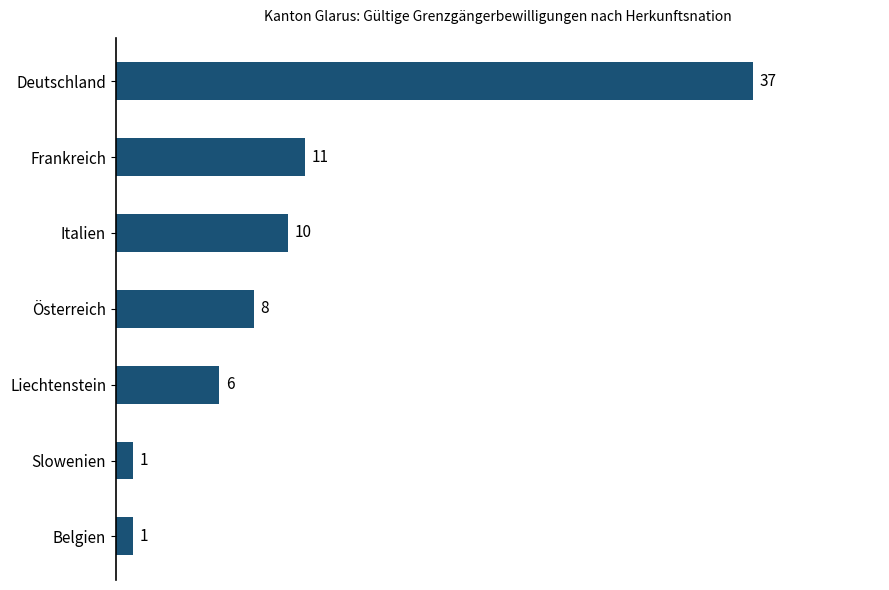

Which label corresponds to the largest value in the chart?

Deutschland